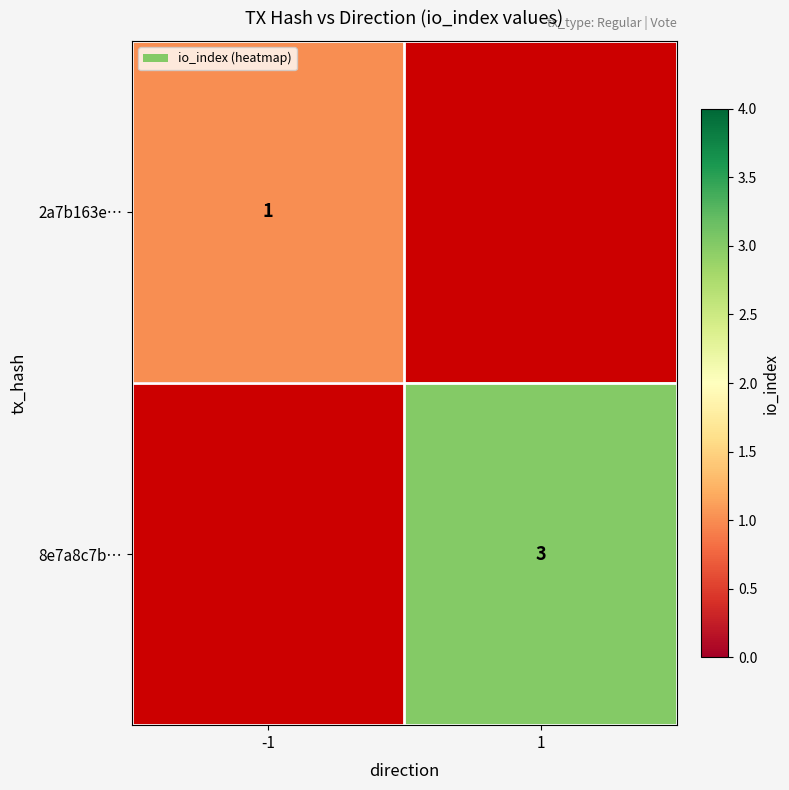

Is the value of 8e7a8c7b… at 1 greater than the value of 2a7b163e… at -1?

Yes